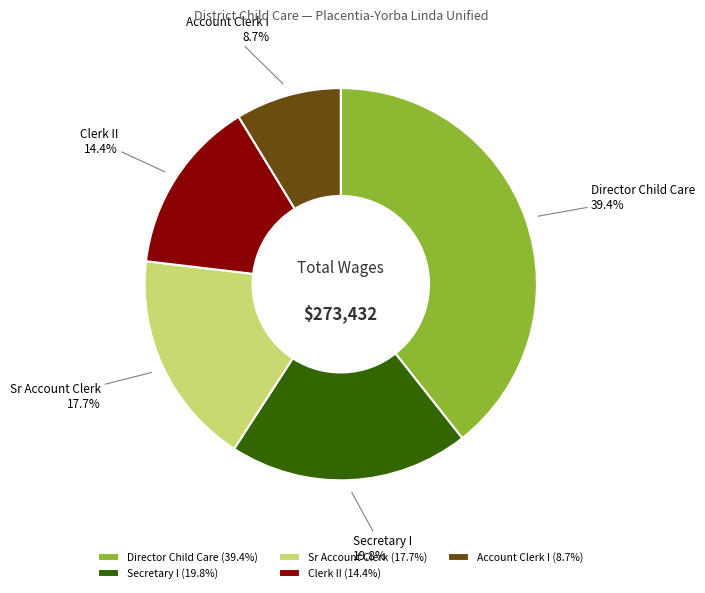

To the nearest percent, what is the difference between the Sr Account Clerk and Secretary I slice percentages?

2%